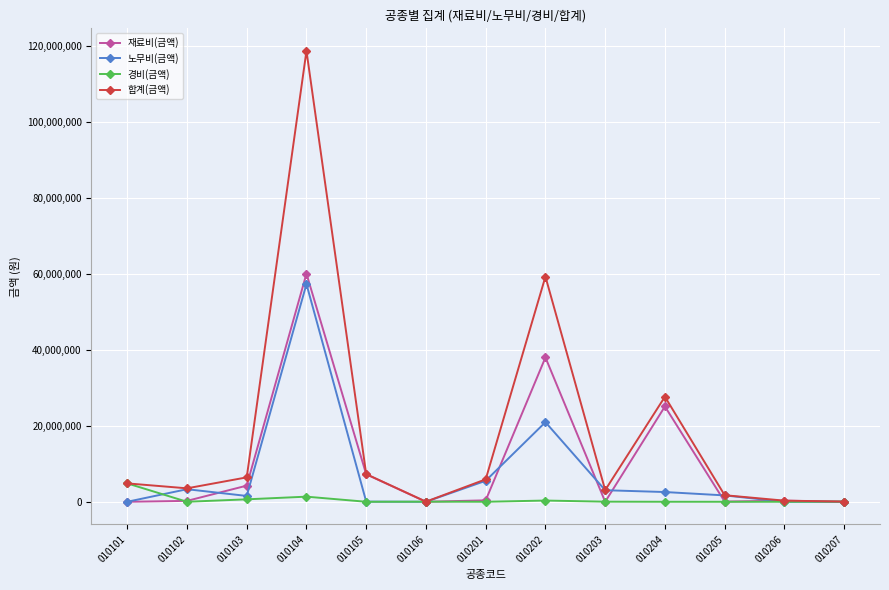

Which series has the widest spread of values?

합계(금액)